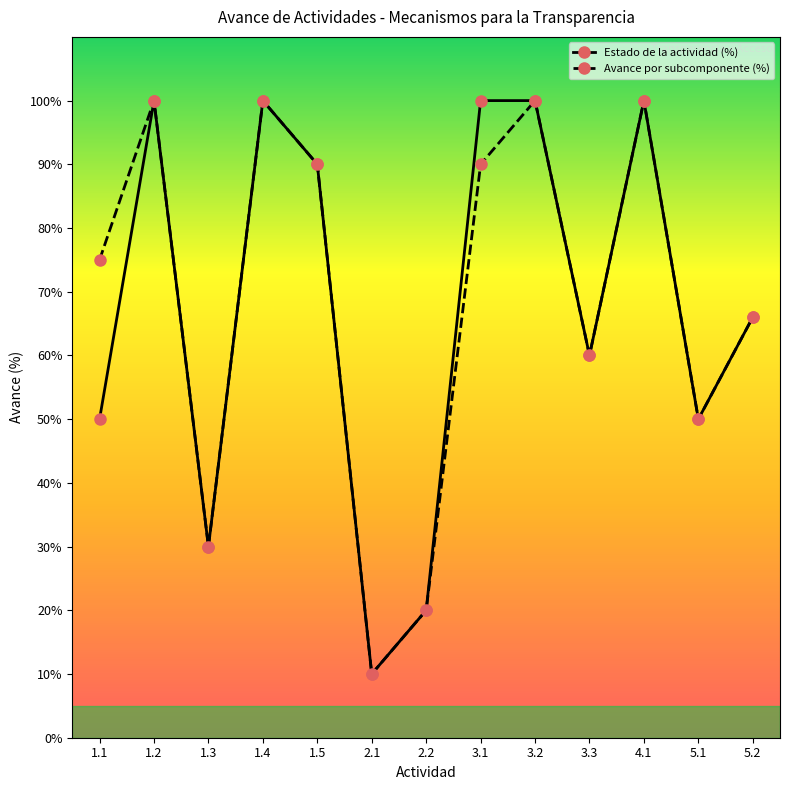

What is the label of the 3rd point from the right?

4.1